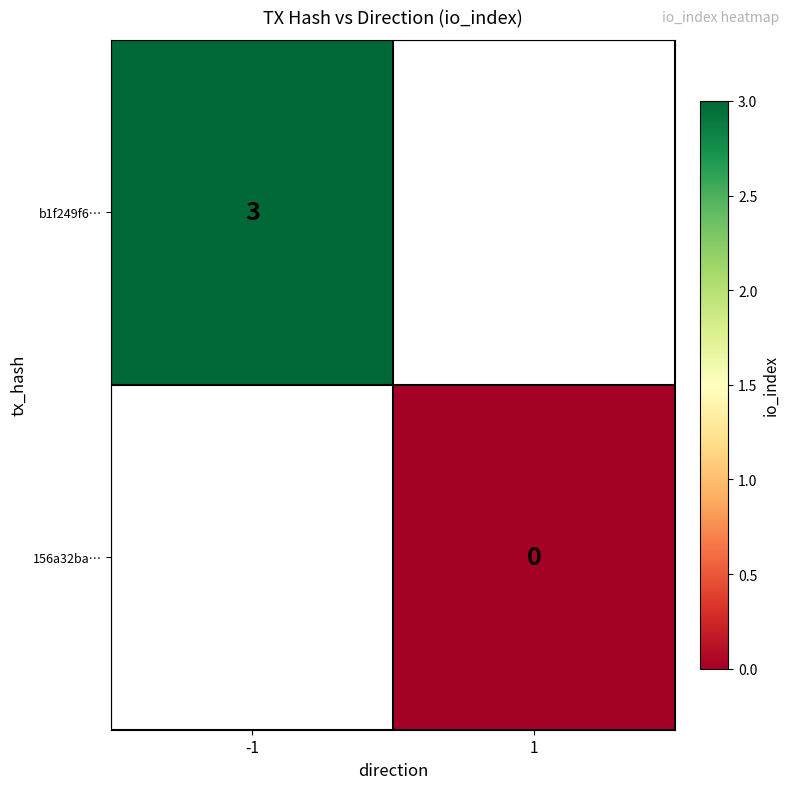

The value of b1f249f6… at -1 is 3. True or false?

True